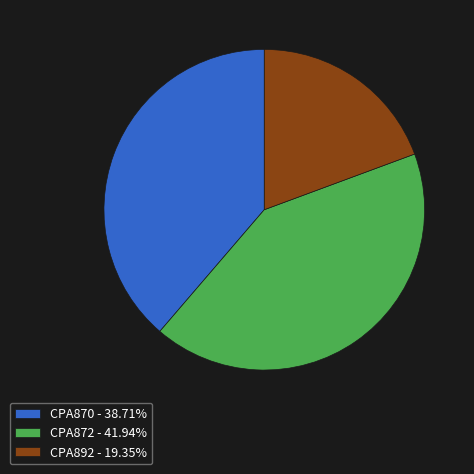

What is the ratio of the value at CPA892 - 19.35% to the value at CPA872 - 41.94%?

0.5